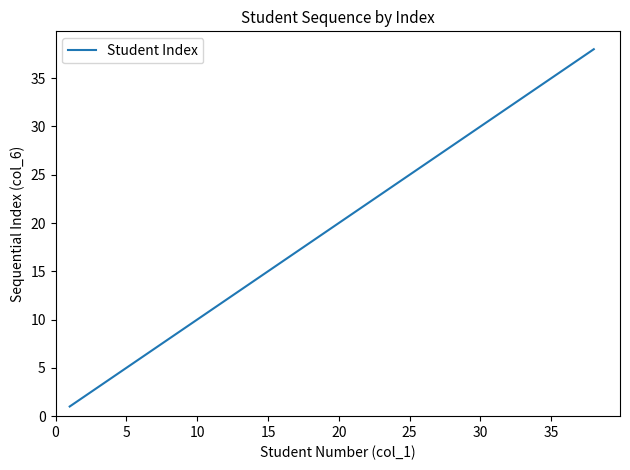

What is the difference between the maximum and minimum values?

37